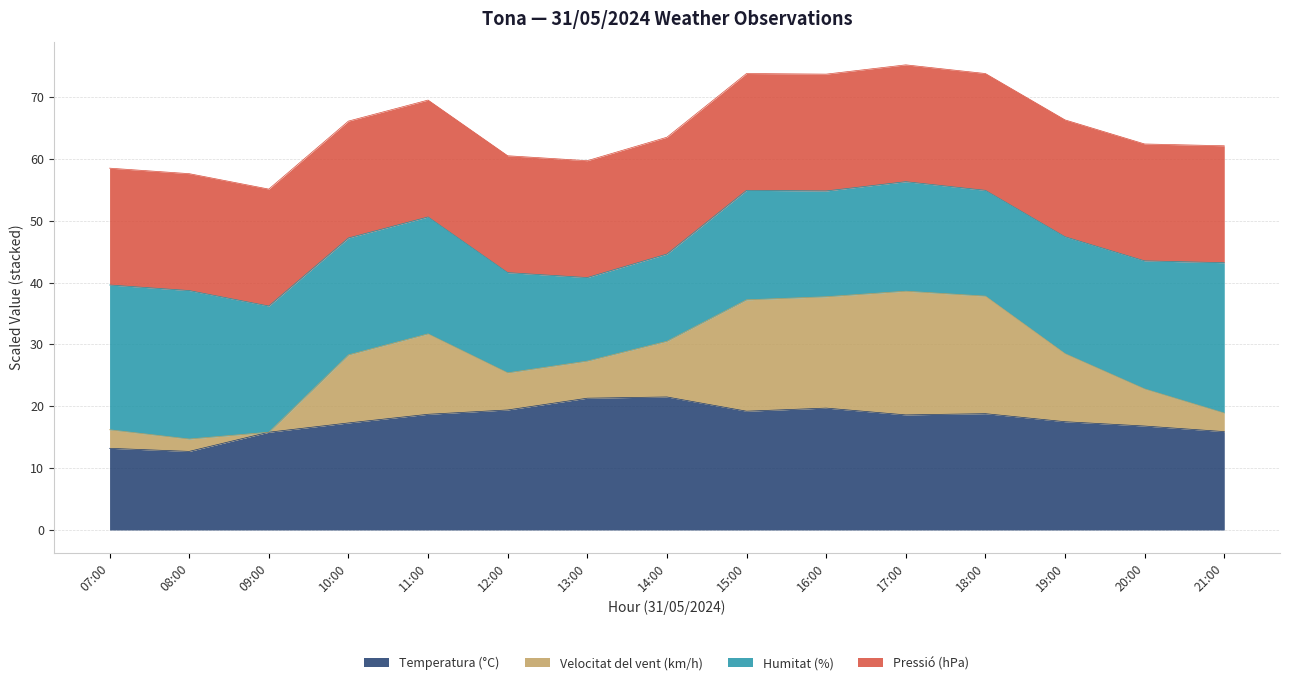

What is the total value across all series at 21:00?

62.1